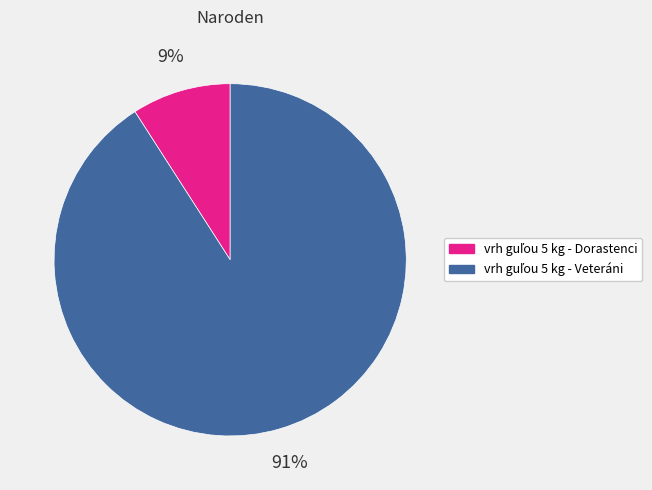

How many segments does this pie chart have?

2